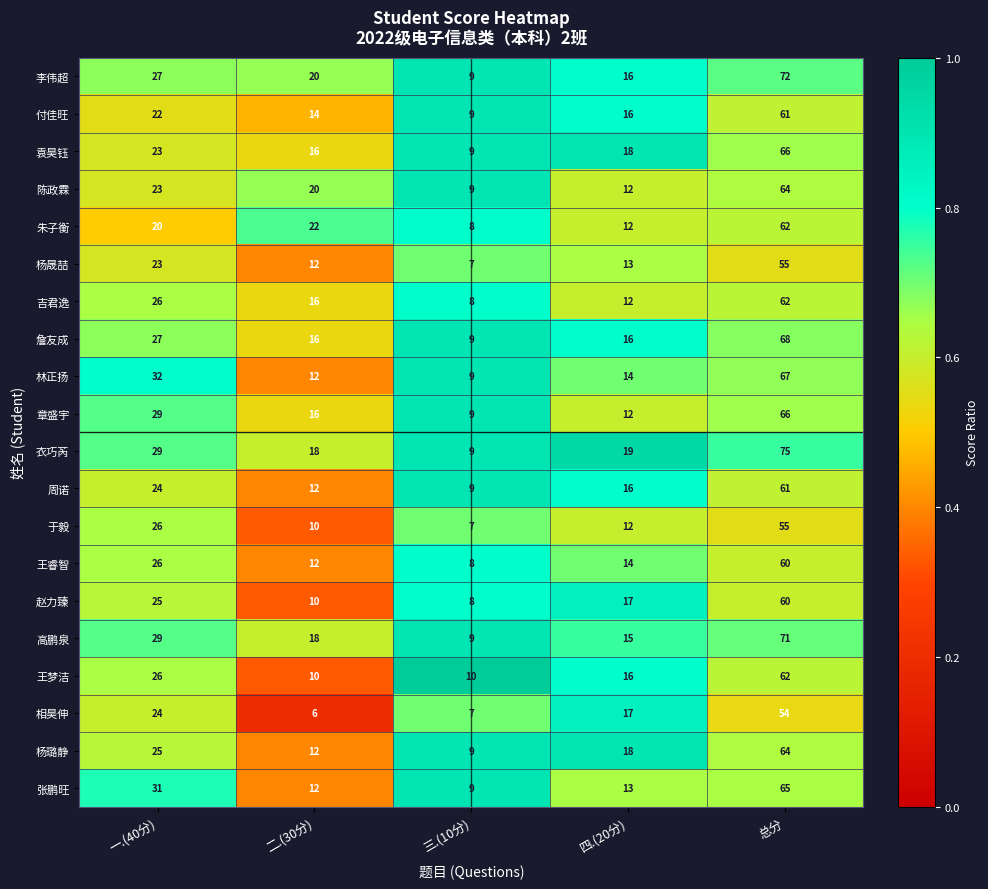

List the labels in order of 赵力臻 value, smallest first.

三.(10分), 二.(30分), 四.(20分), 一.(40分), 总分